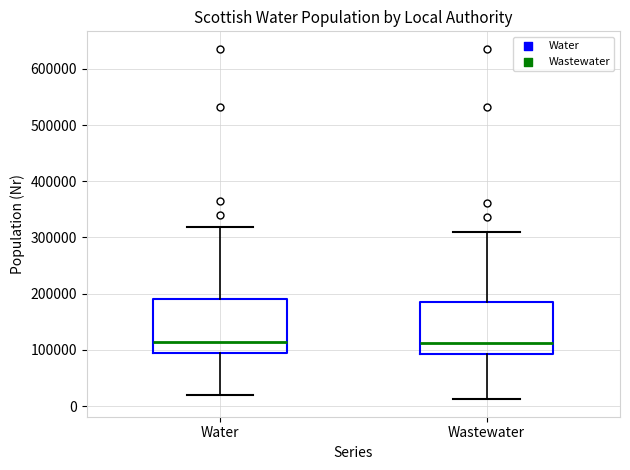

Reading left to right, read every box against the y-axis: the position of its median line, the range the box covers, and the ends of its whiskers. The values are not printed on the chart, so give them approximately, as read against the axis.

Water: median 110000, box 90000 to 190000, whiskers 20000 to 320000
Wastewater: median 110000, box 90000 to 190000, whiskers 10000 to 310000